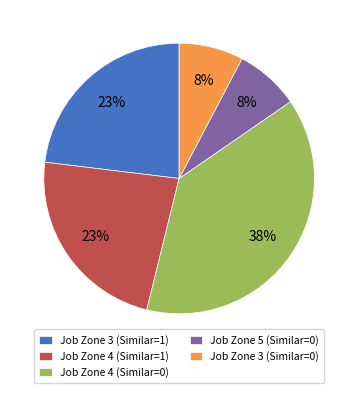

Count the number of slices in the pie.

5